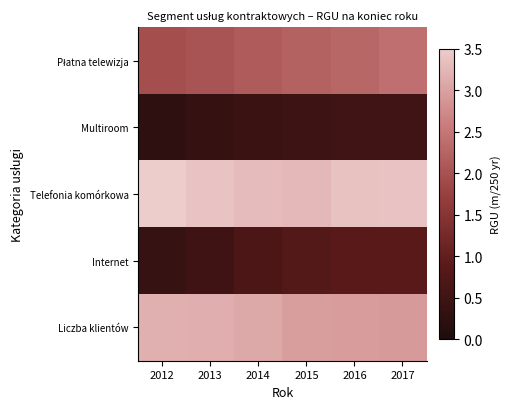

At 2015, list the series in order from largest to smallest.

Telefonia komórkowa, Liczba klientów, Płatna telewizja, Internet, Multiroom